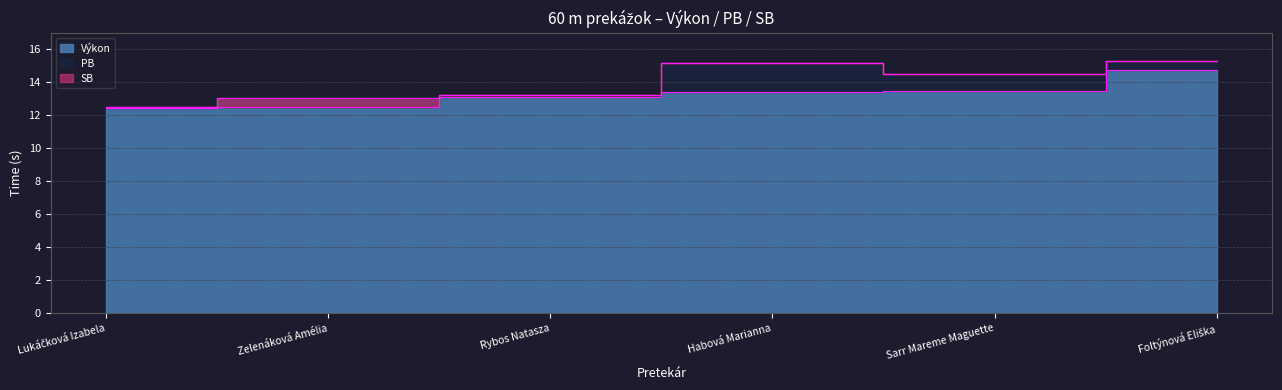

True or false: PB and SB intersect in this chart.

False